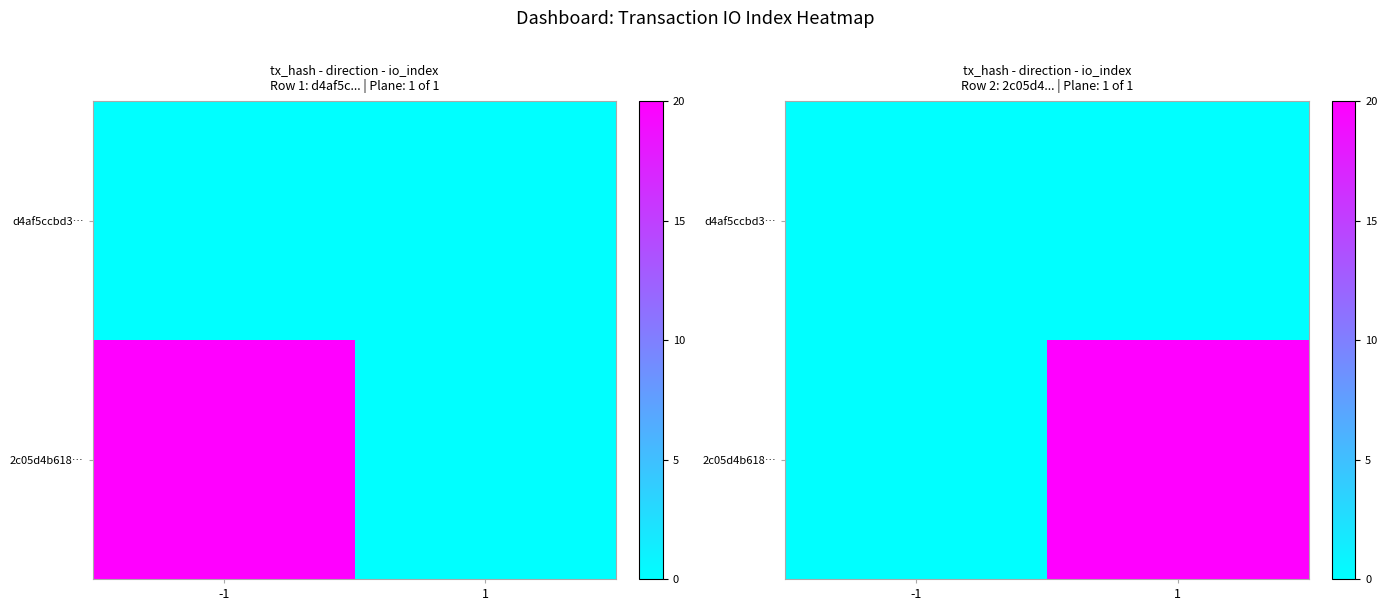

At which label does d4af5ccbd3… reach its minimum?

-1